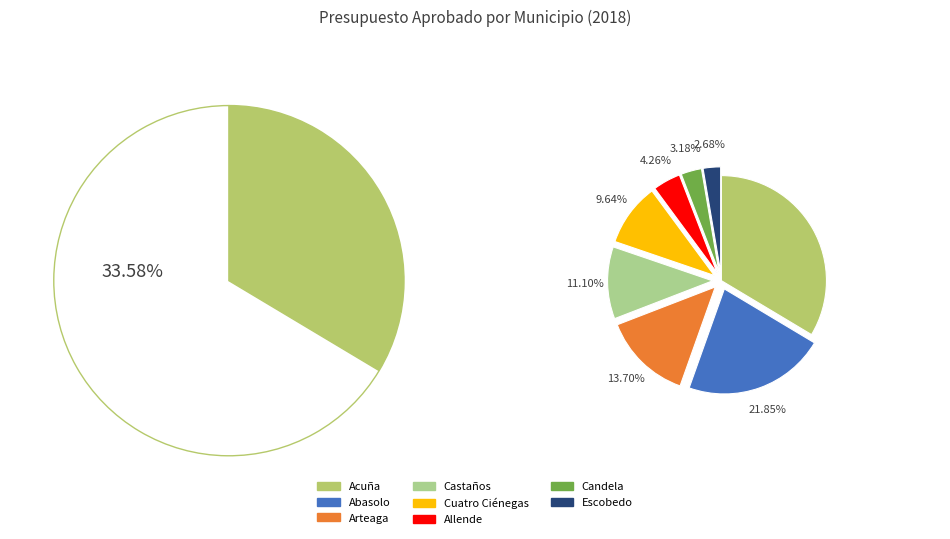

To the nearest percent, what is the difference between the Abasolo and Allende slice percentages?

18%